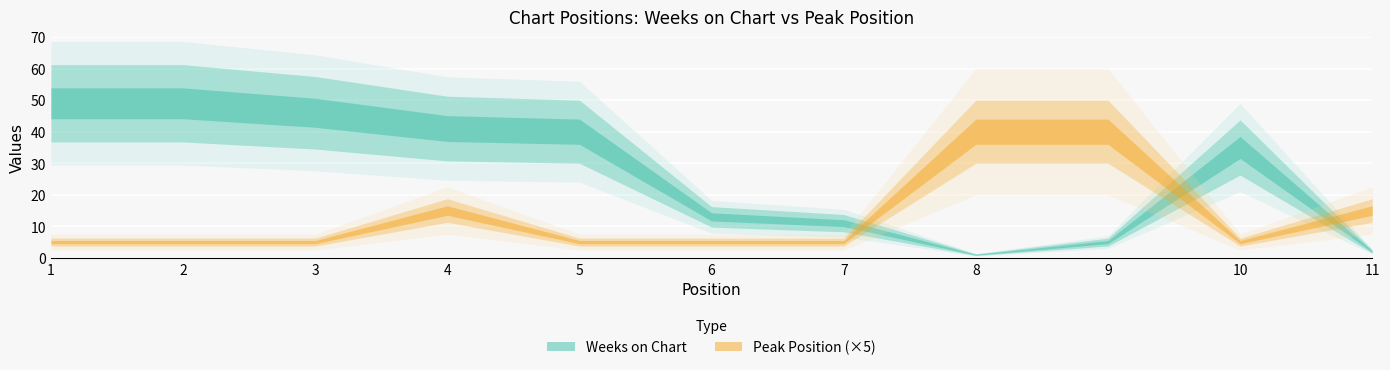

What is the spread (max minus min) of values at 2?

48